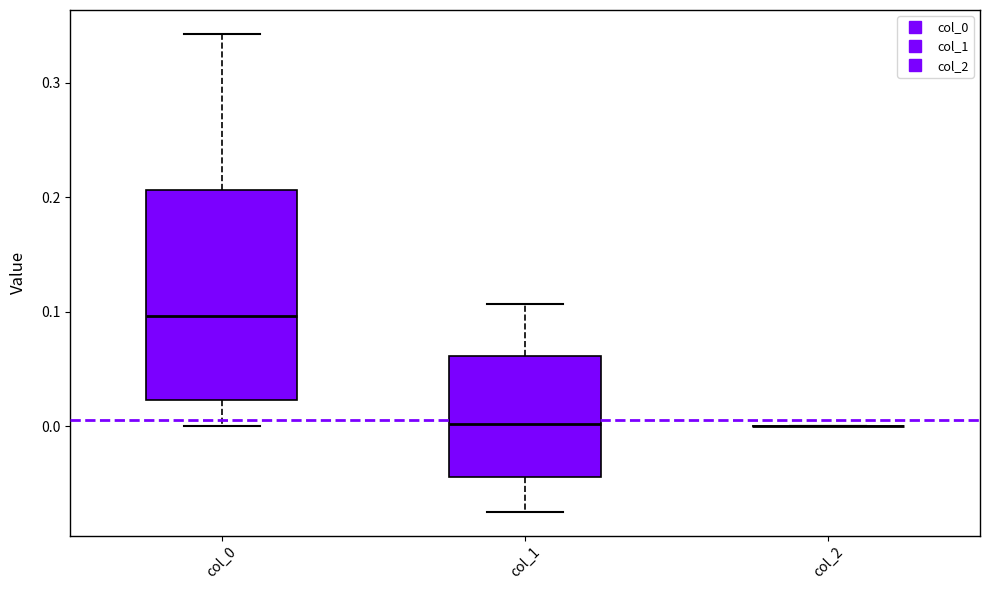

Comparing the boxes themselves (not the whiskers), which one is the tallest?

col_0